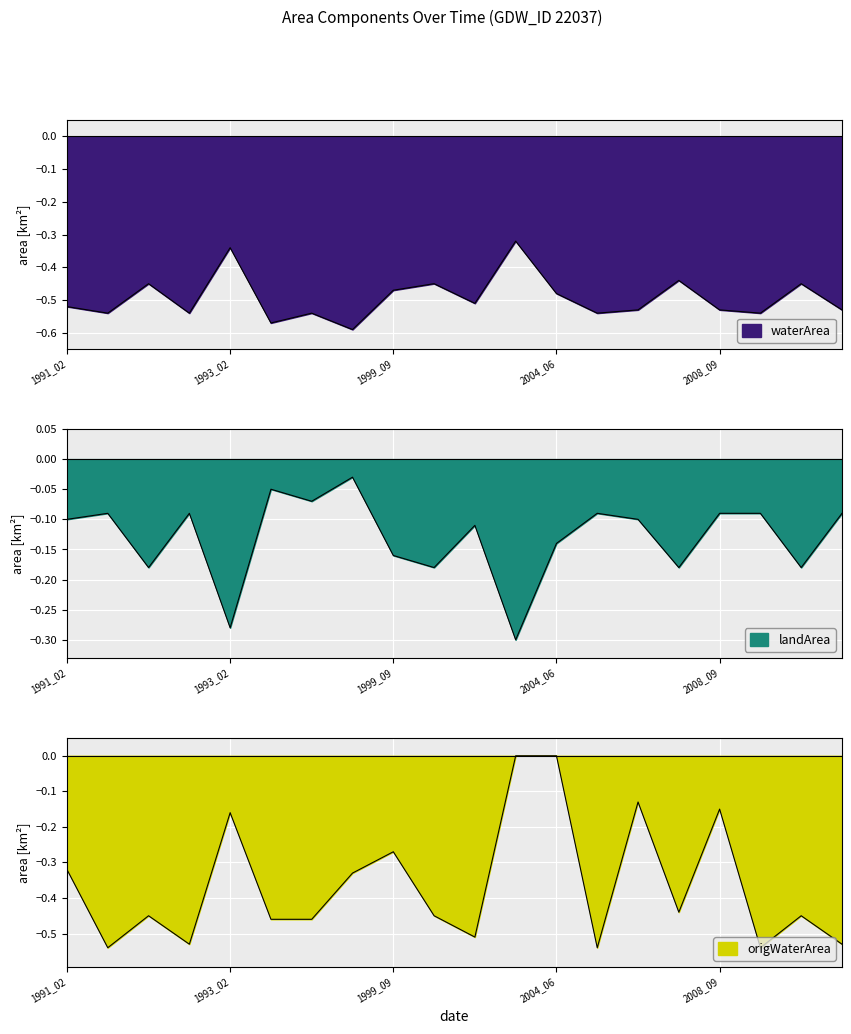

What is the sum of the landArea values at 1992_04 and 1993_02?

-0.5